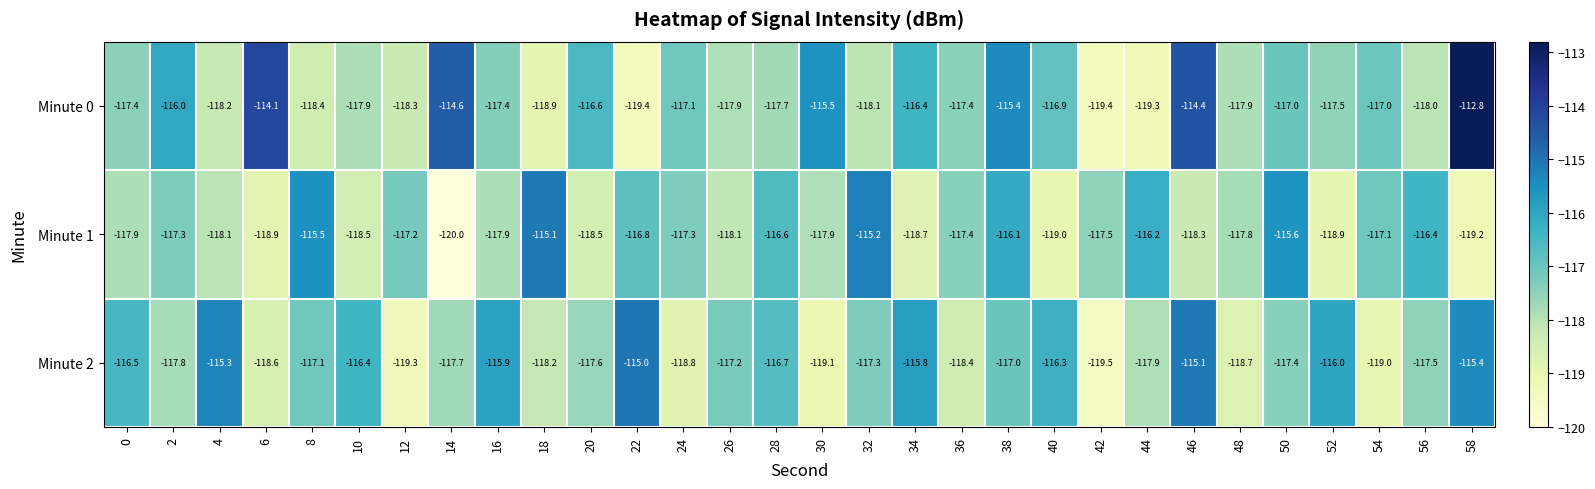

At which label is Minute 1 closest to -117?

54